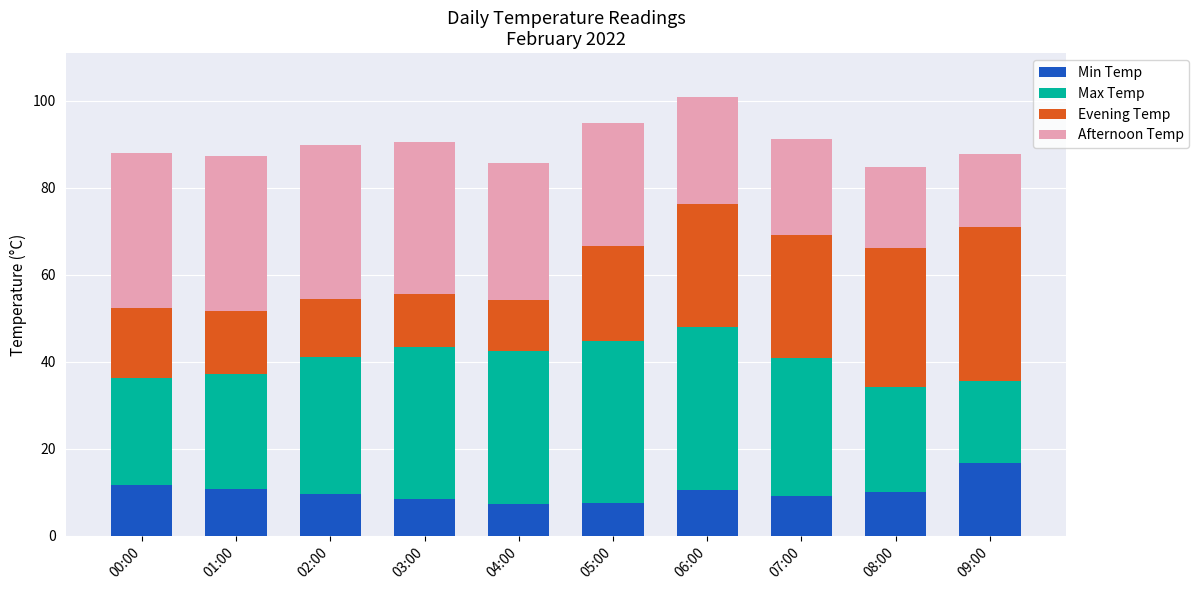

What is the total value across all series at 04:00?

85.7